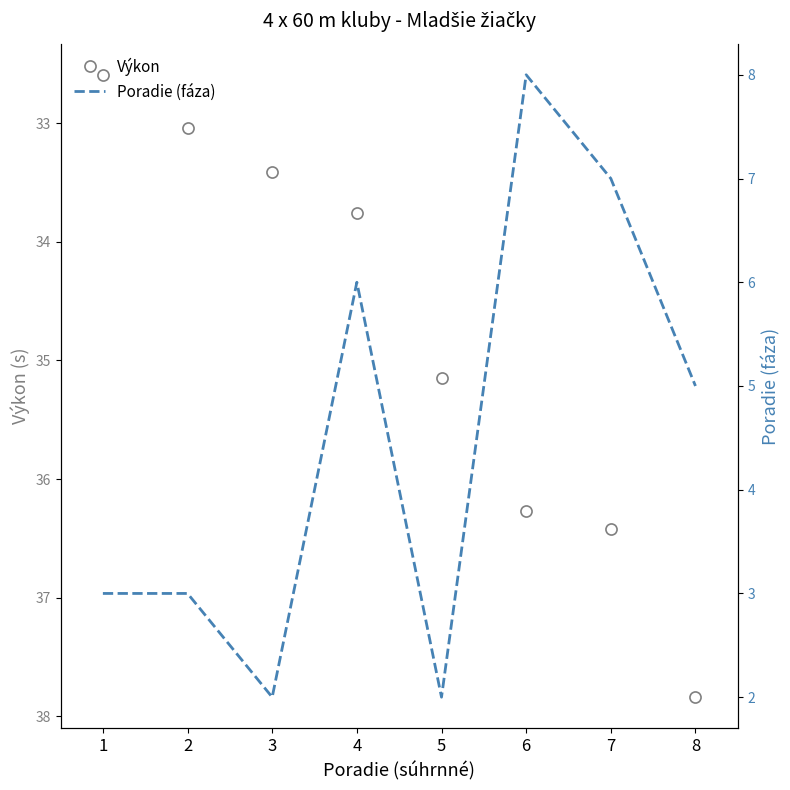

At which label is Výkon closest to 35?

5